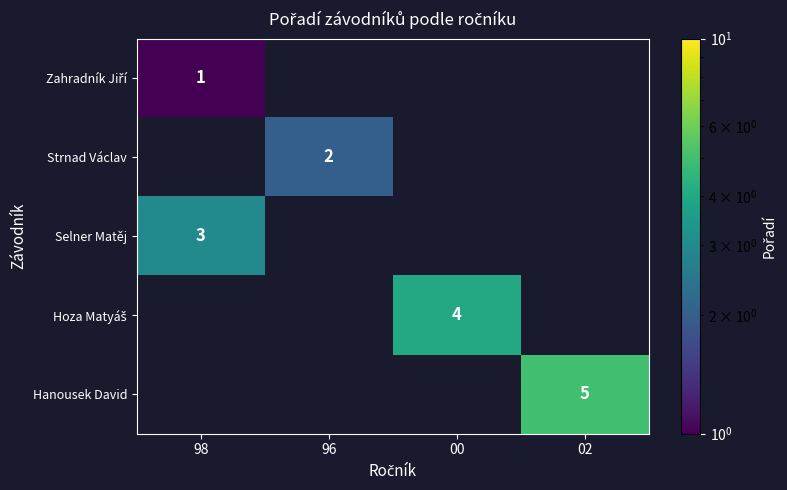

The Hoza Matyáš series shows -2 at 98. True or false?

False